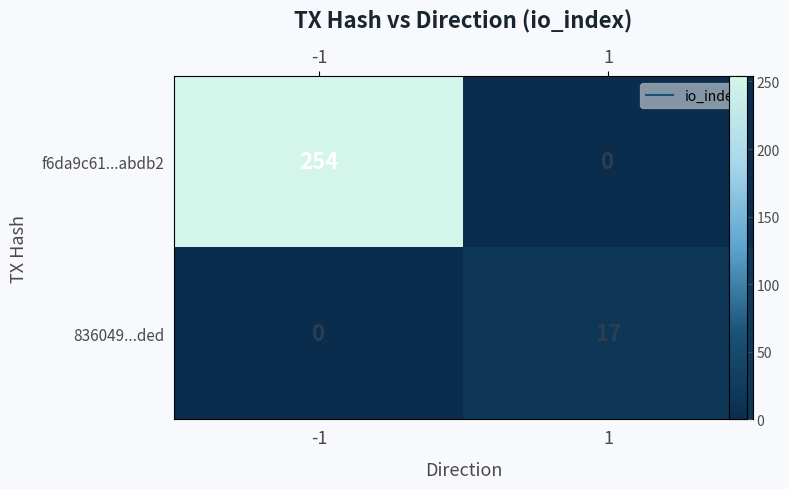

Is the value of f6da9c61...abdb2 at 1 greater than the value of 836049...ded at 1?

No